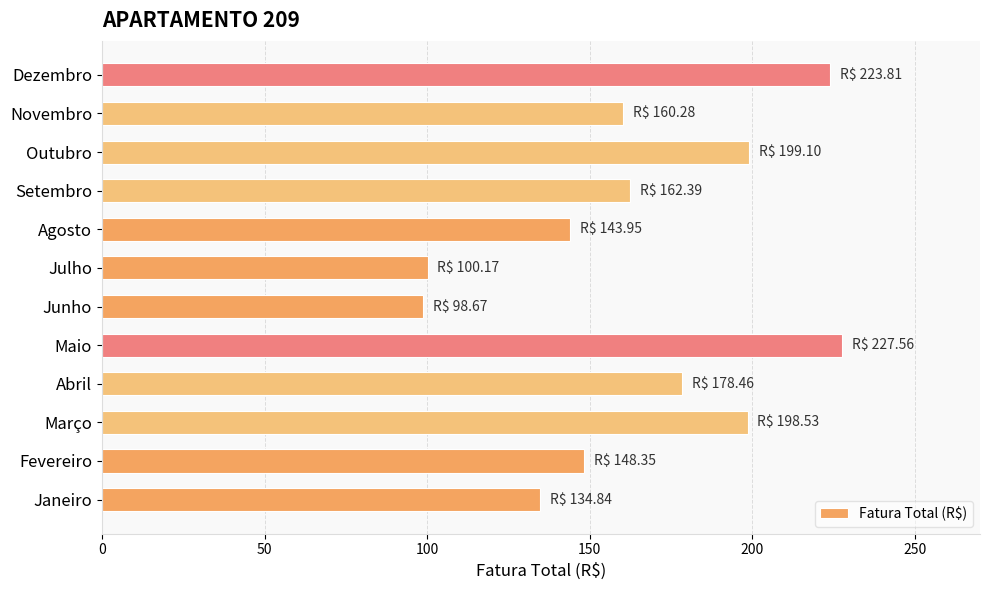

What value does the data have at Setembro?

162.4